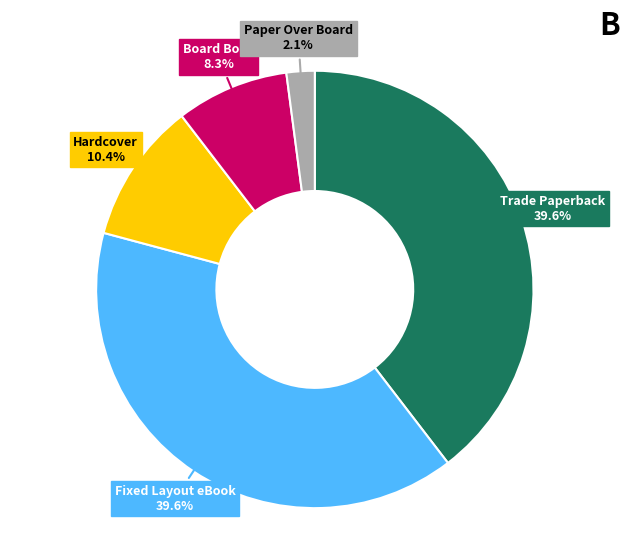

How many segments does this pie chart have?

5